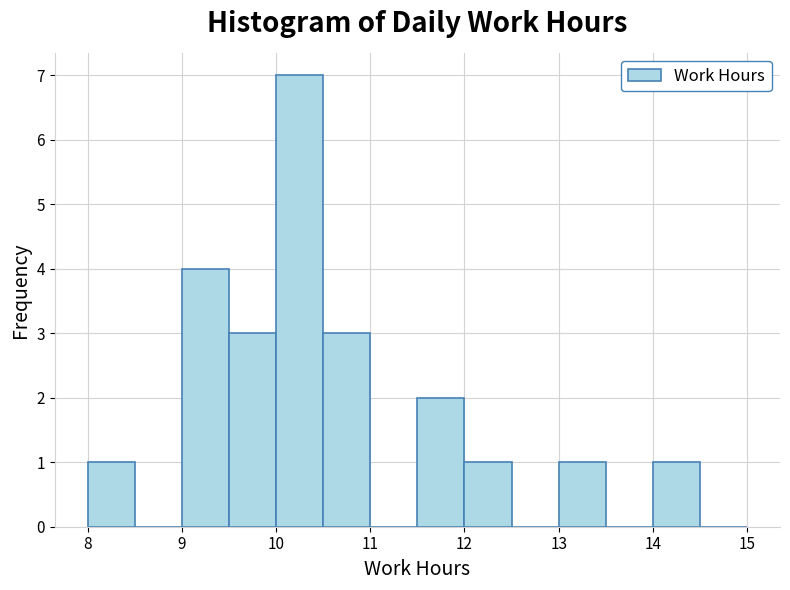

Reading left to right, transcribe this chart: for each bar, give the range it covers on the x-axis and its height. The values are not printed on the chart, so give them approximately, as read against the axis.

8.0 to 8.5: 1
8.5 to 9.0: 0
9.0 to 9.5: 4
9.5 to 10.0: 3
10.0 to 10.5: 7
10.5 to 11.0: 3
11.0 to 11.5: 0
11.5 to 12.0: 2
12.0 to 12.5: 1
12.5 to 13.0: 0
13.0 to 13.5: 1
13.5 to 14.0: 0
14.0 to 14.5: 1
14.5 to 15.0: 0